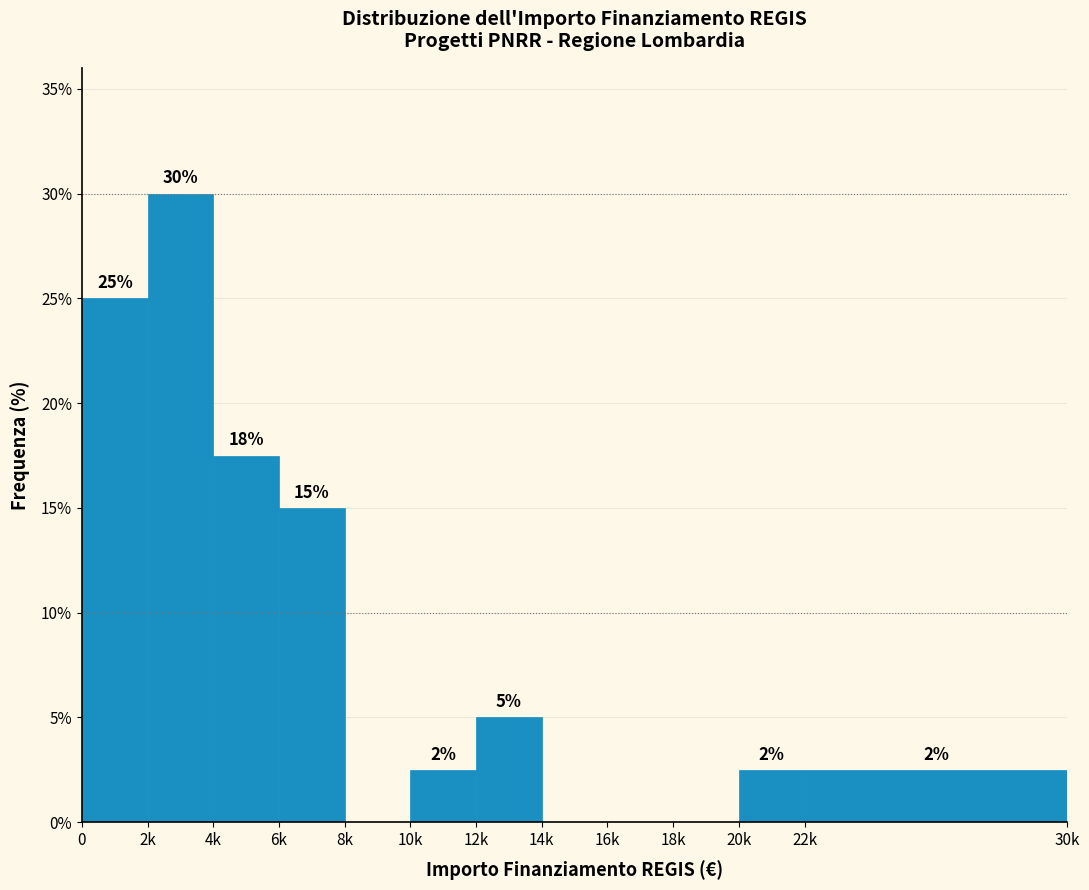

Between 14k and 2k, which is larger?

2k